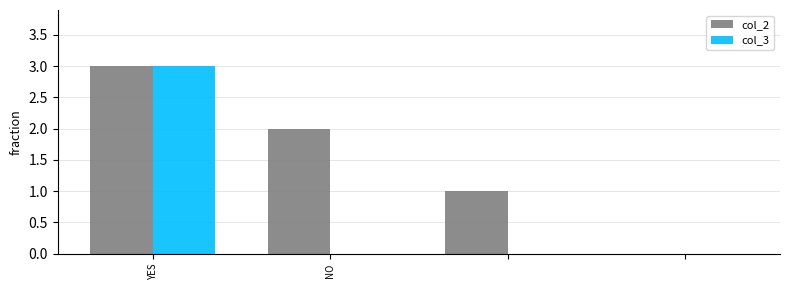

What is the sum of all col_3 values?

3